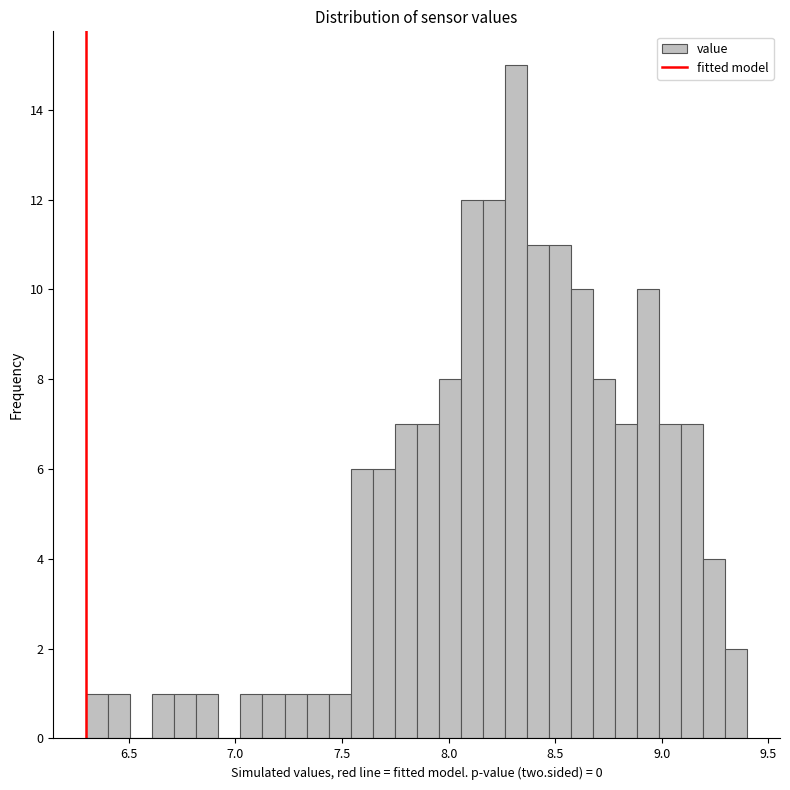

Around what value on the x-axis is the tallest bar? Give the approximate position of its centre, as read against the axis.

8.30